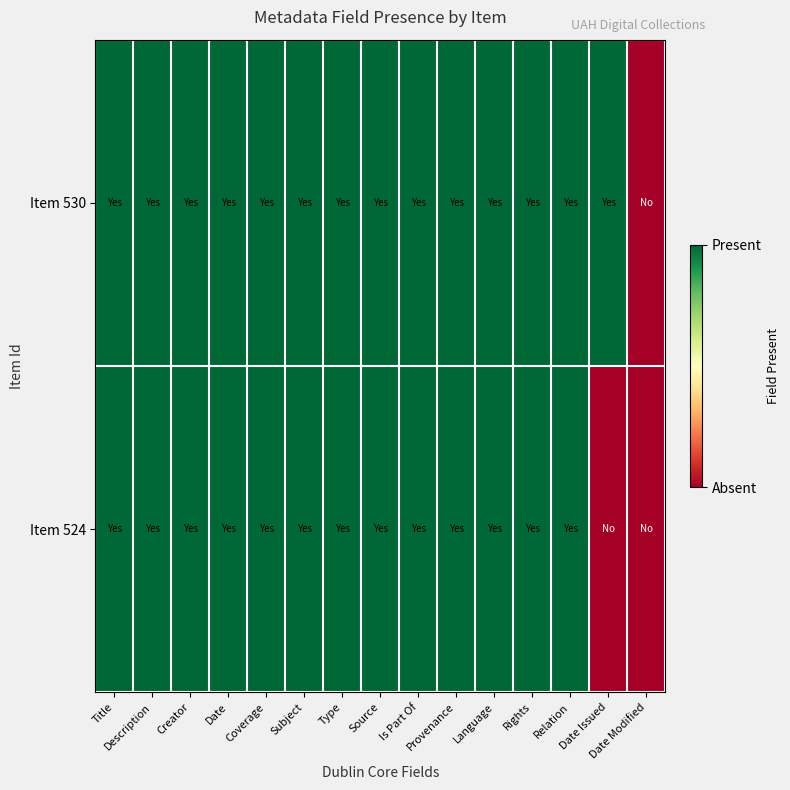

List the series in order of their overall mean, lowest first.

Item 524, Item 530